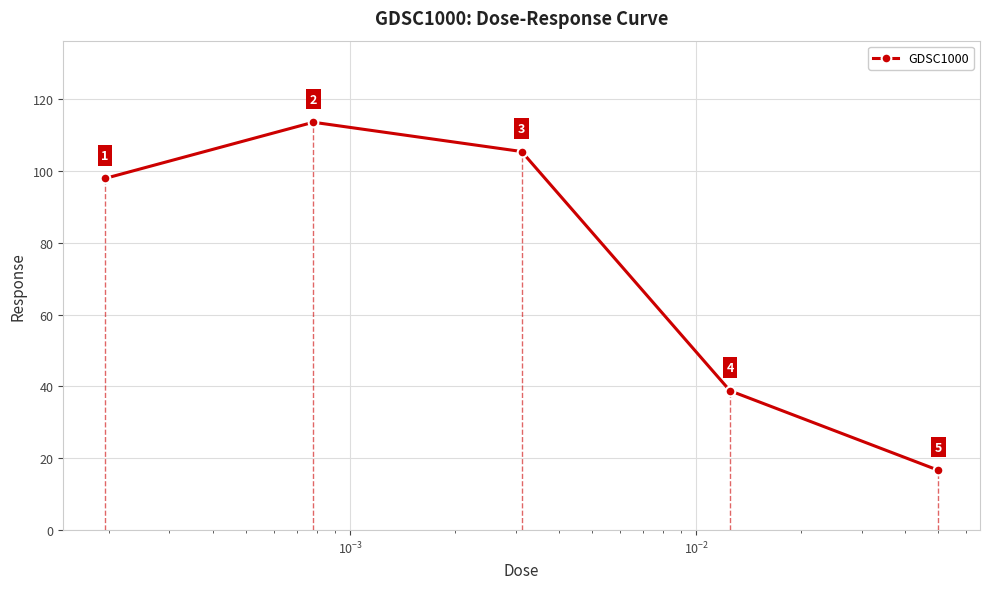

What is the minimum value shown in the chart?

16.7